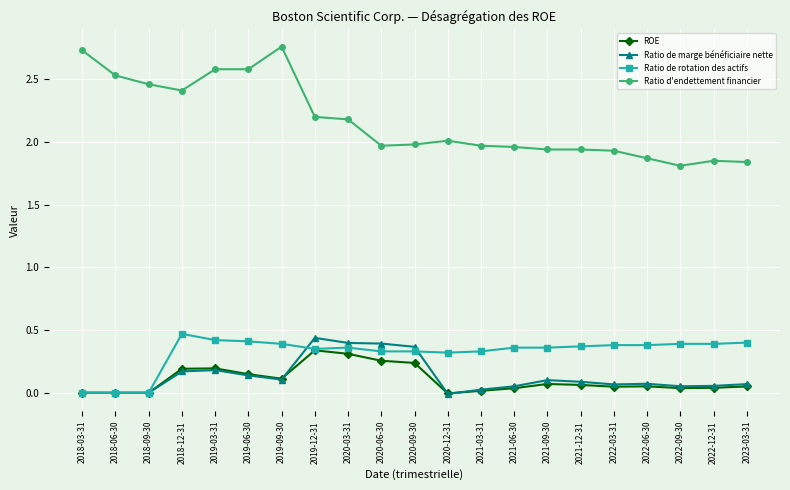

Which series has the largest range (max minus min)?

Ratio d'endettement financier